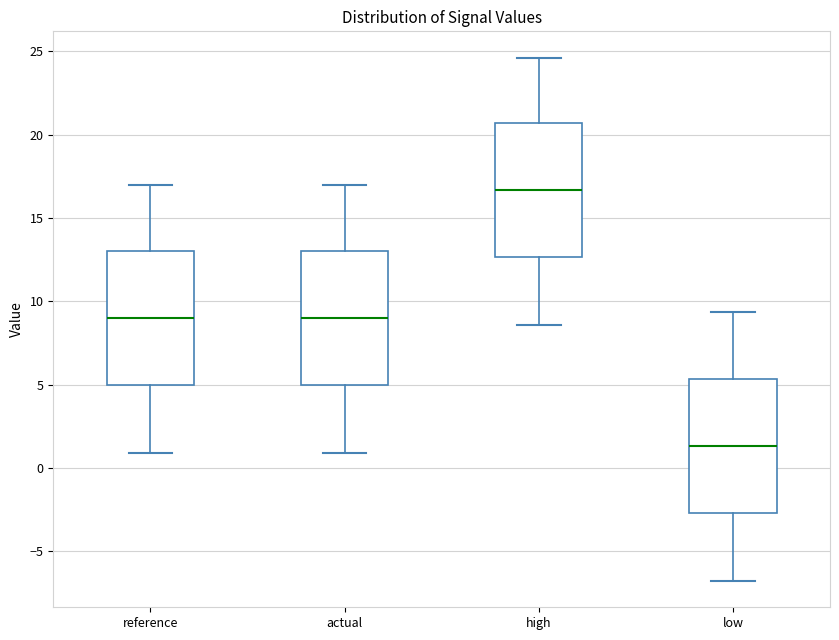

Where does the median line of the box for reference sit on the y-axis? The values are not printed on the chart, so give them approximately, as read against the axis.

9.0